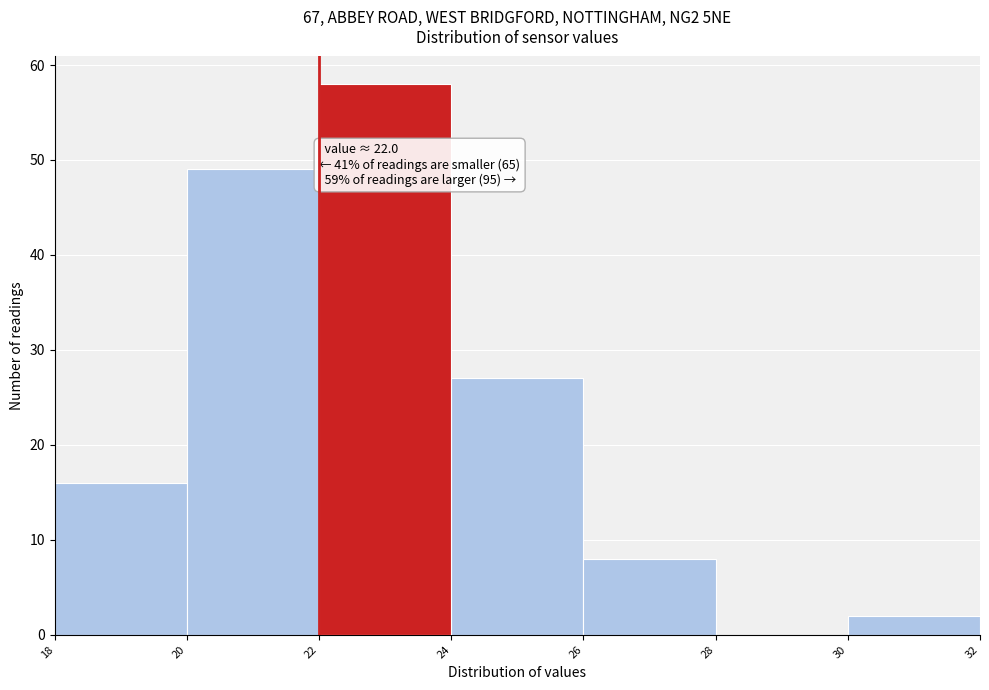

Over which range of the x-axis is the bar tallest?

22 to 24